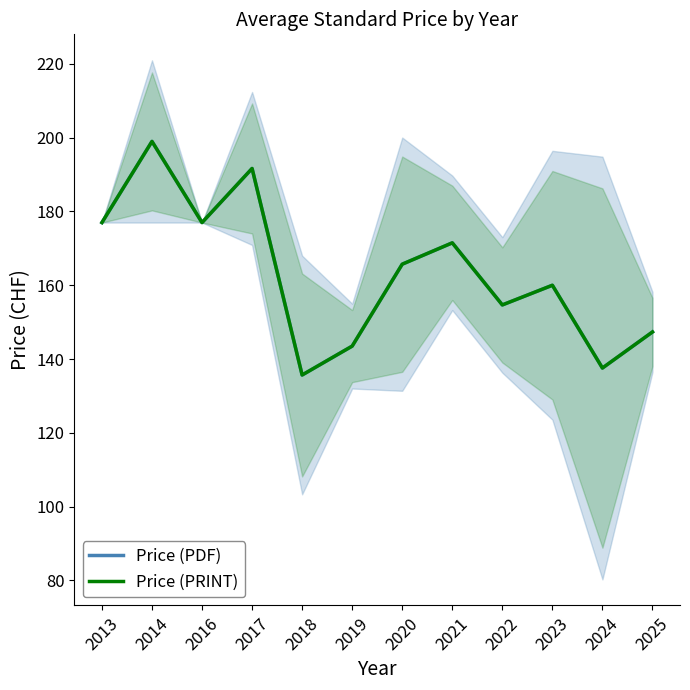

How many lines are shown in the chart?

2